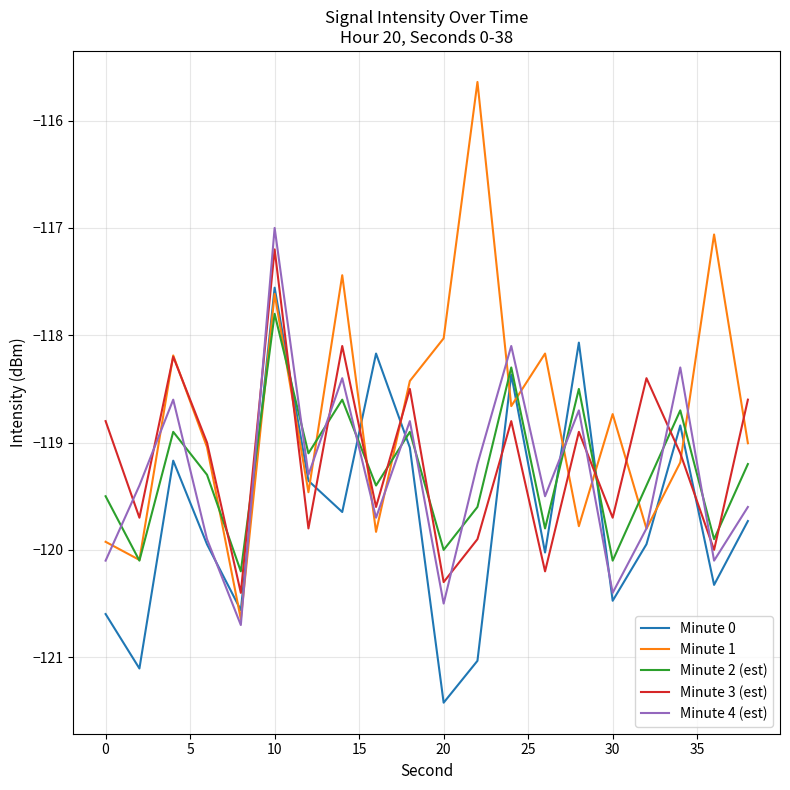

Which series has the widest spread of values?

Minute 1